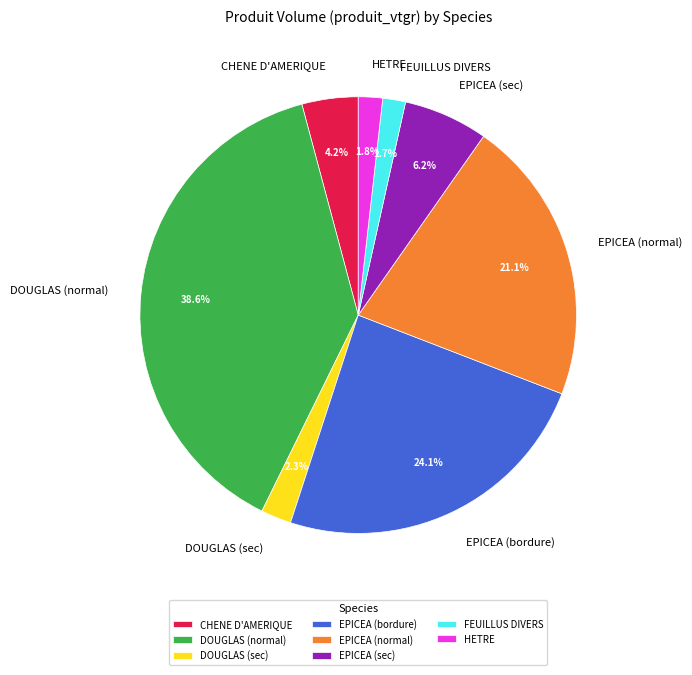

How many segments does this pie chart have?

8